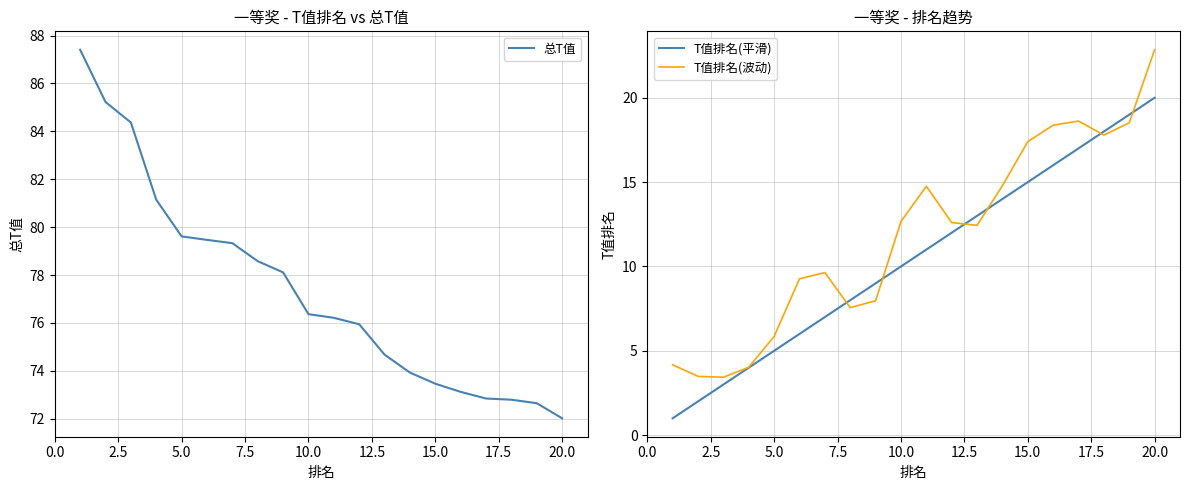

What is the minimum value for T值排名(波动)?

3.4